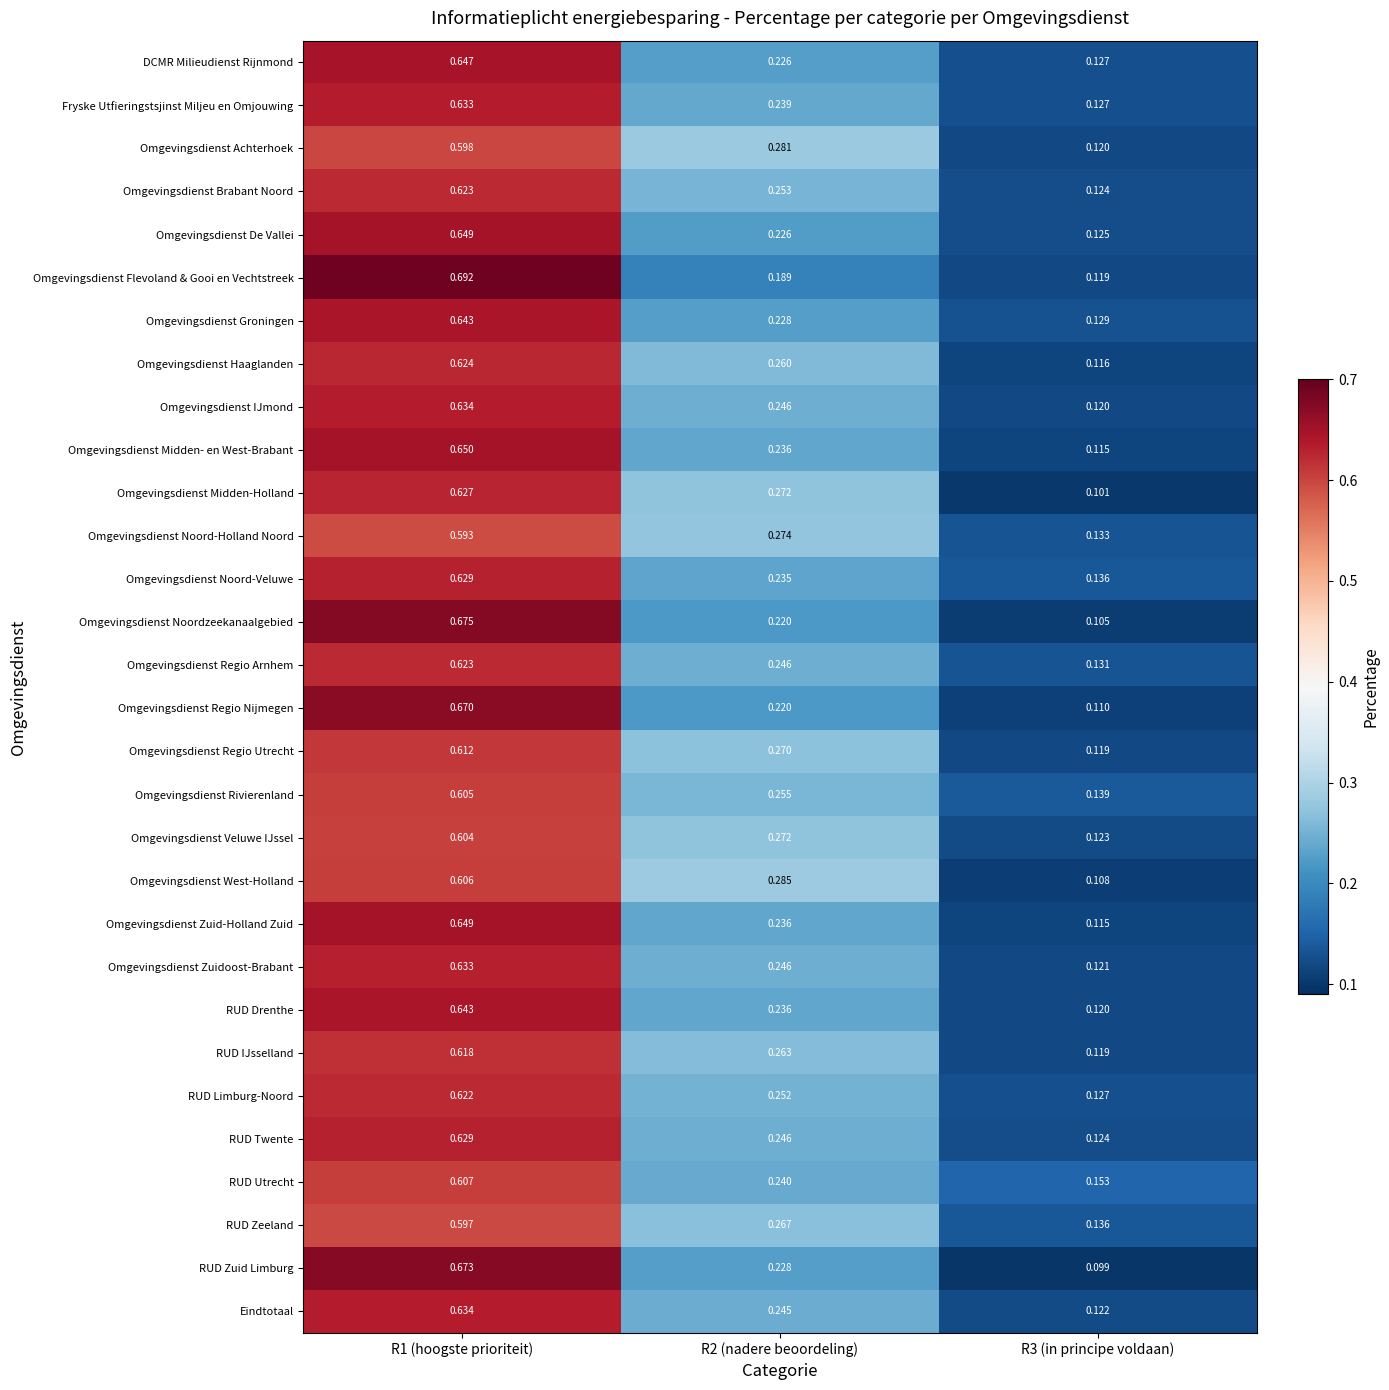

Is the value of Omgevingsdienst Noordzeekanaalgebied at R1 (hoogste prioriteit) greater than the value of Omgevingsdienst Achterhoek at R1 (hoogste prioriteit)?

Yes